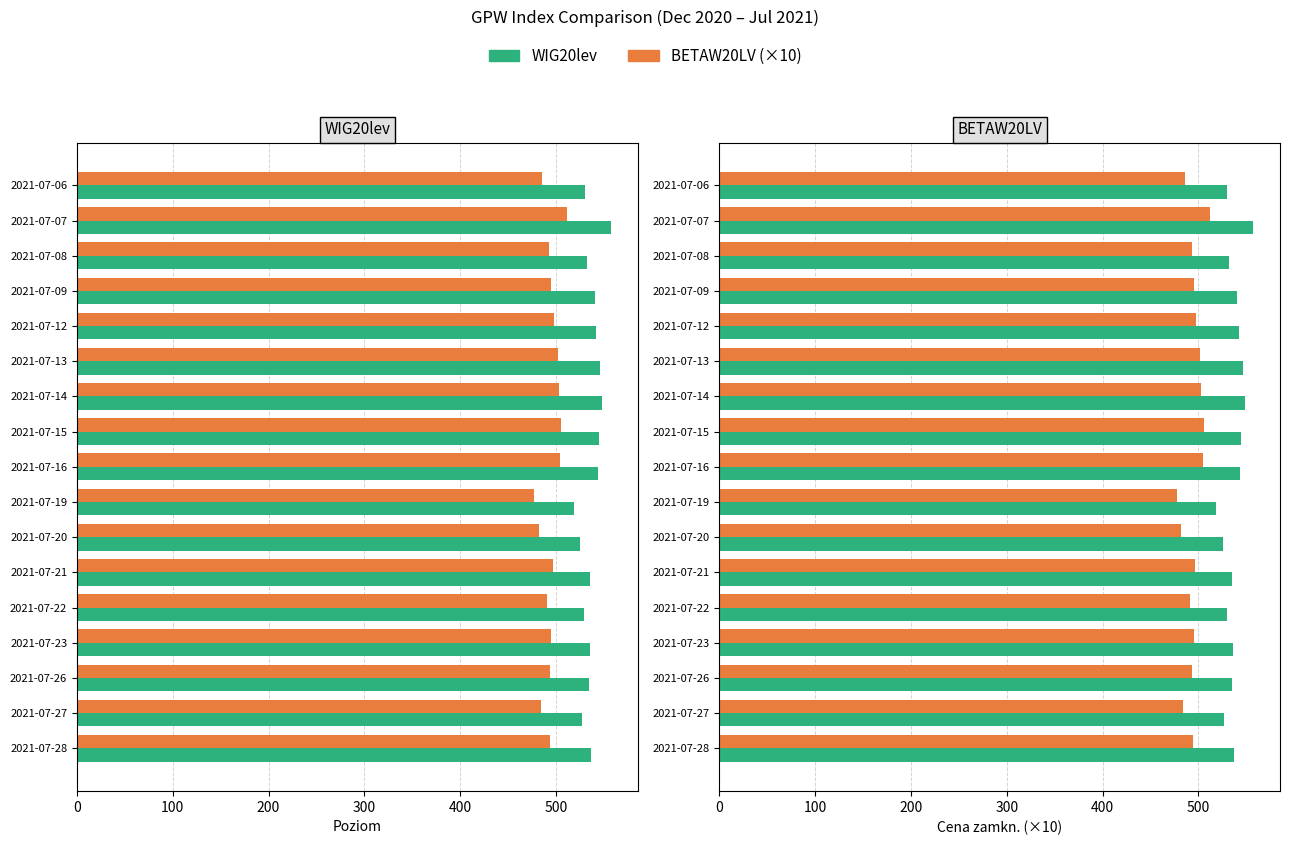

What value does the WIG20lev series have at 2021-07-09?

540.7